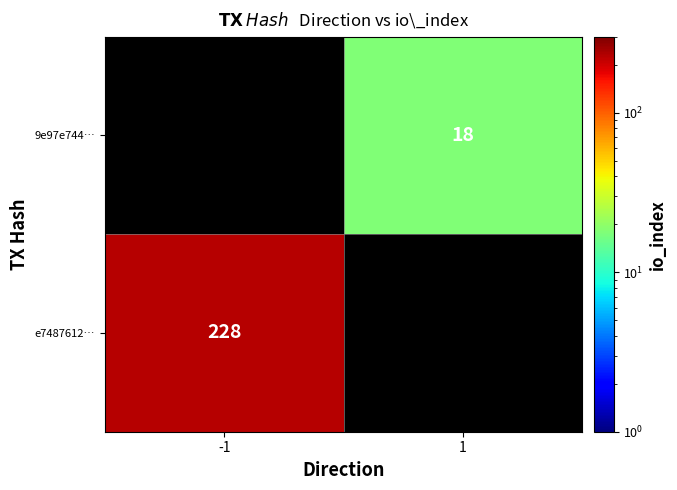

At how many categories does at least one series exceed 119?

1